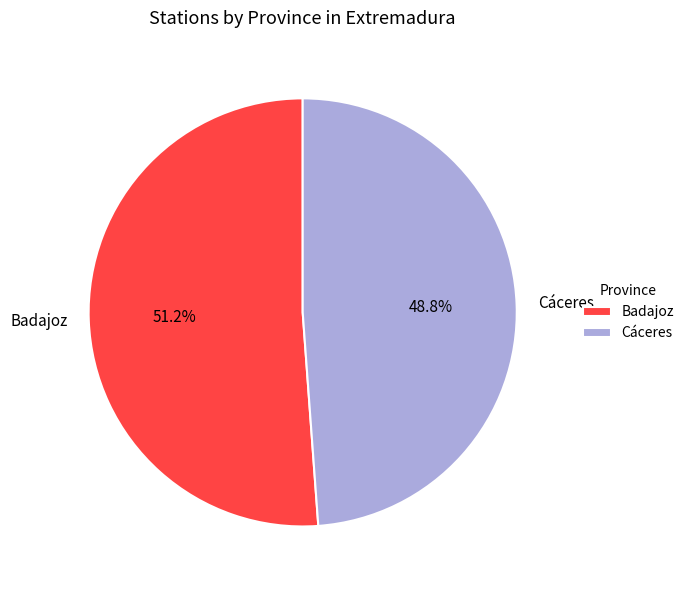

Is there a majority slice in this chart?

Yes